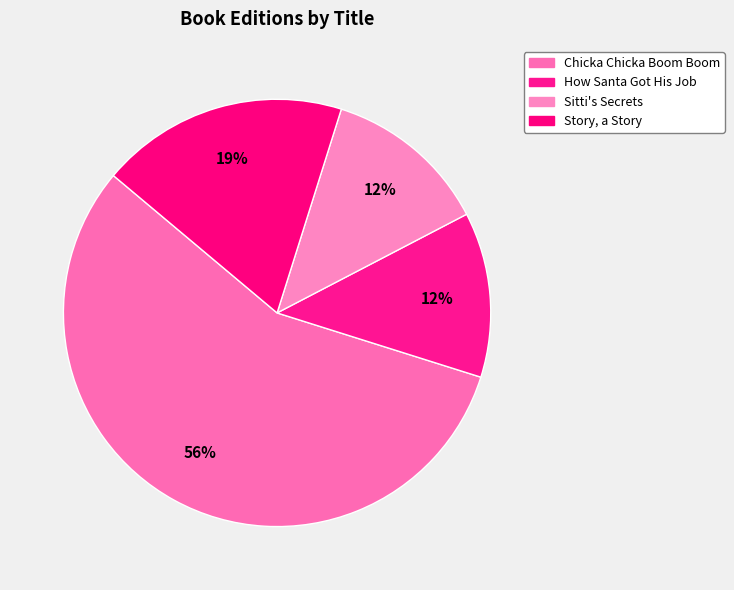

Is it true that Story, a Story is 28% of the pie?

False